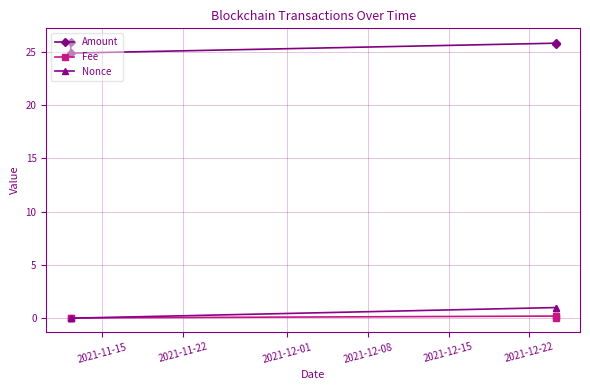

What is the minimum value for Amount?

24.9